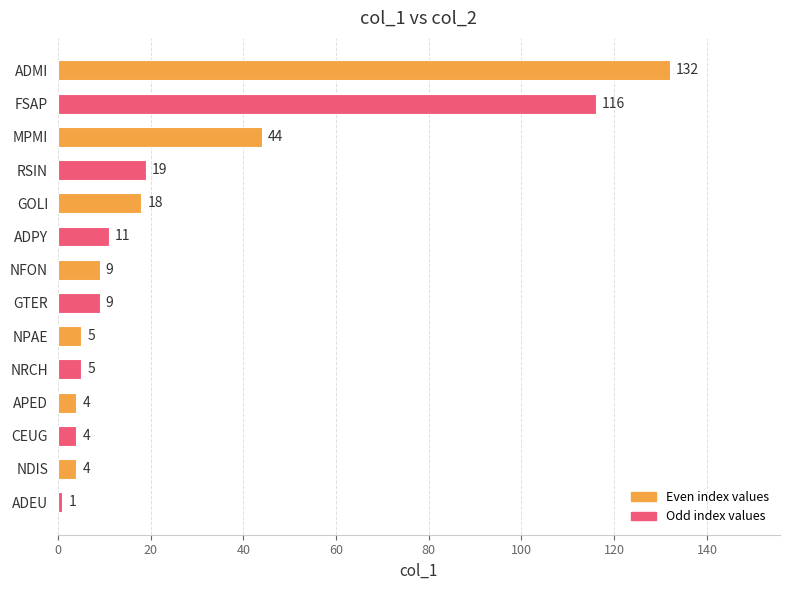

How many bars are there in total?

14